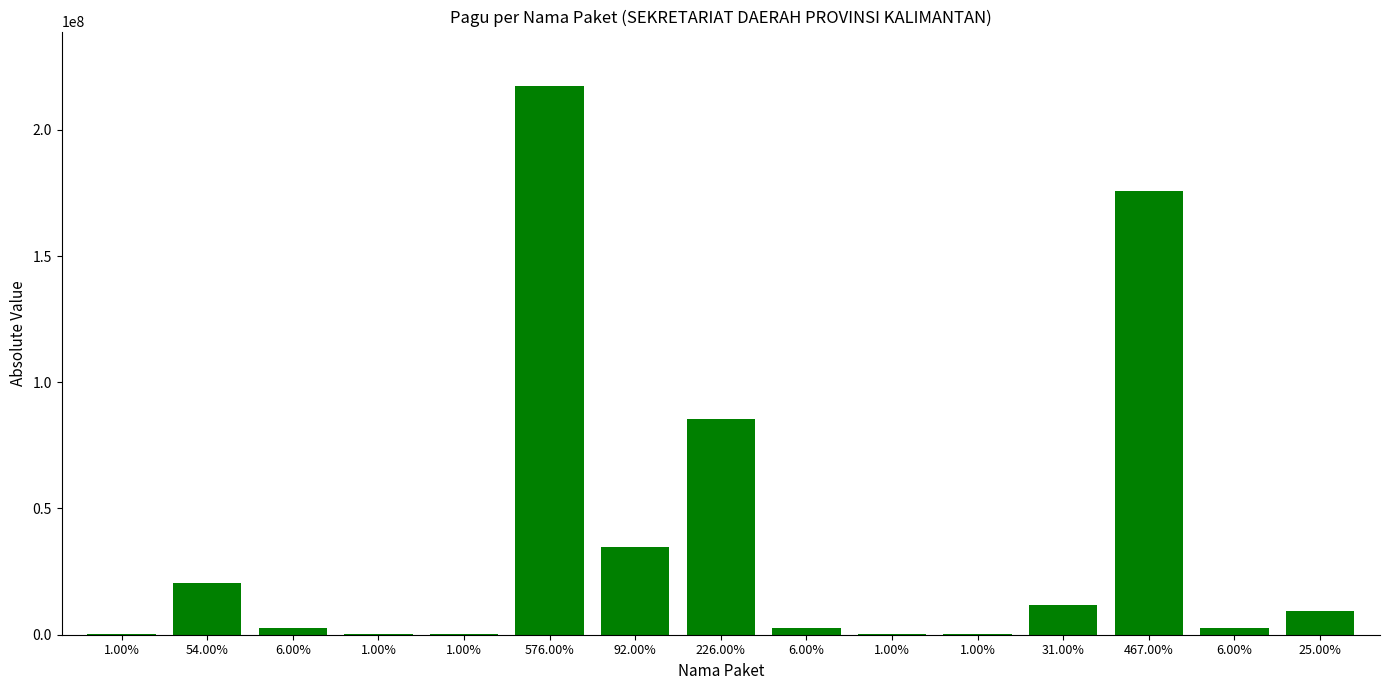

The value at 25.00% is 16349070. True or false?

False